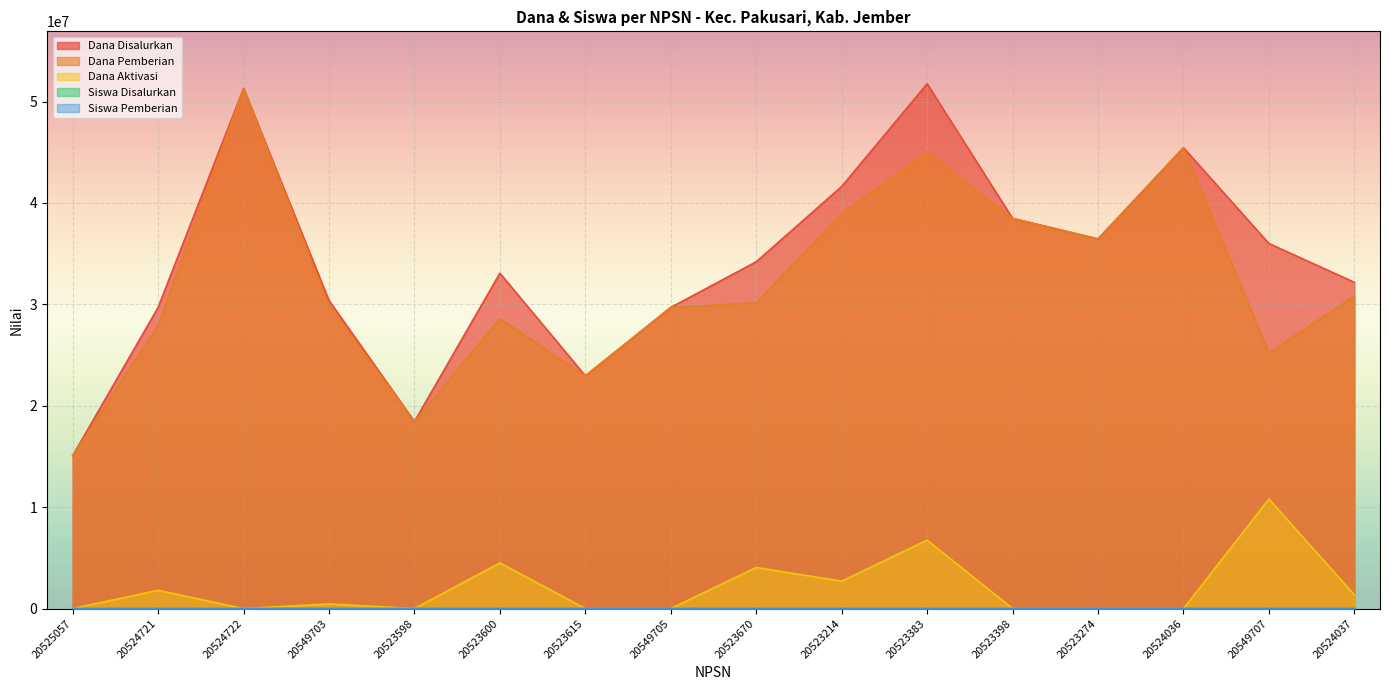

At which category does the chart reach its peak across all series?

20523383